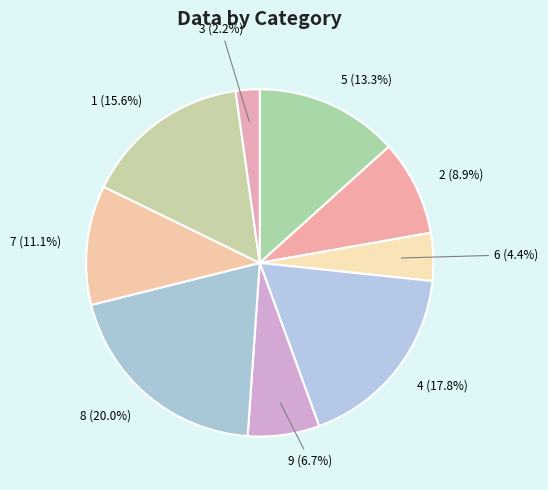

Count the number of slices in the pie.

9